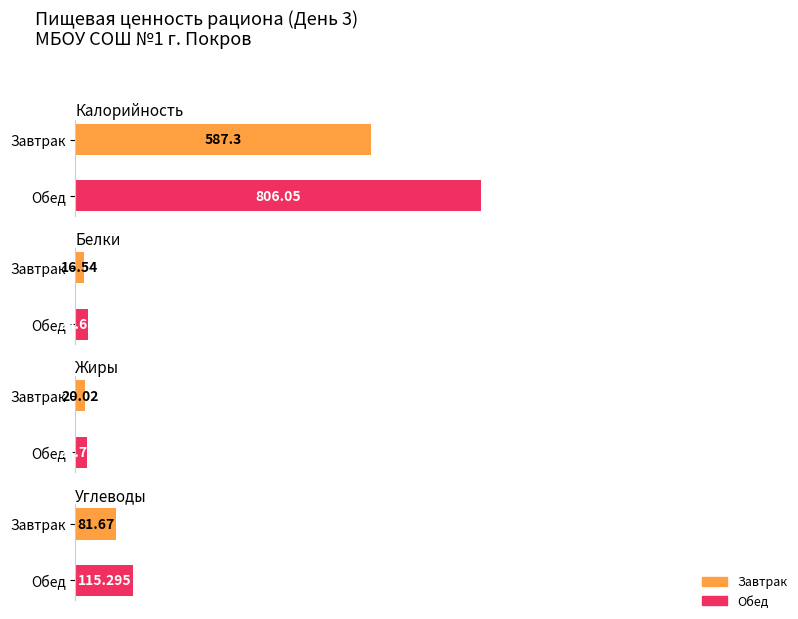

True or false: Завтрак has a value of 171.8 at Калорийность.

False